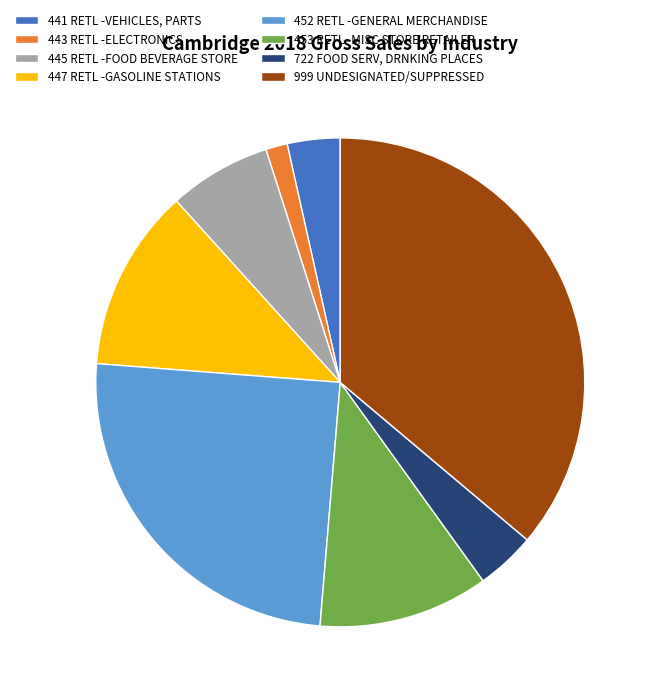

How many slices are in this pie chart?

8